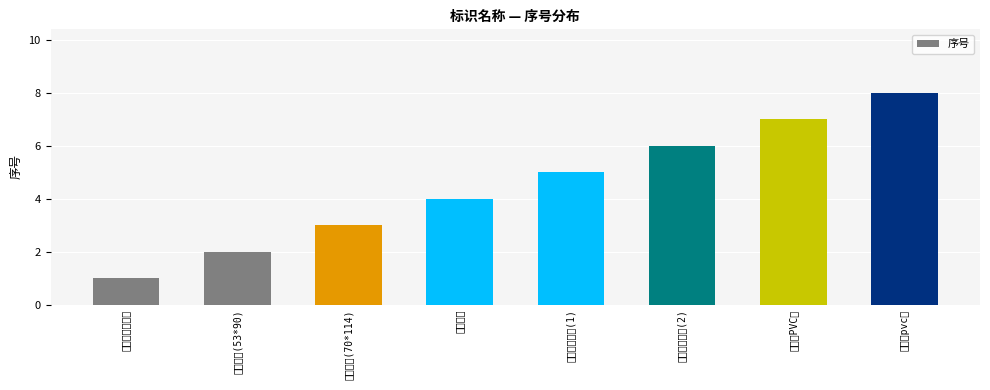

Reading right to left, list all the values displayed in this chart.

8	7	6	5	4	3	2	1